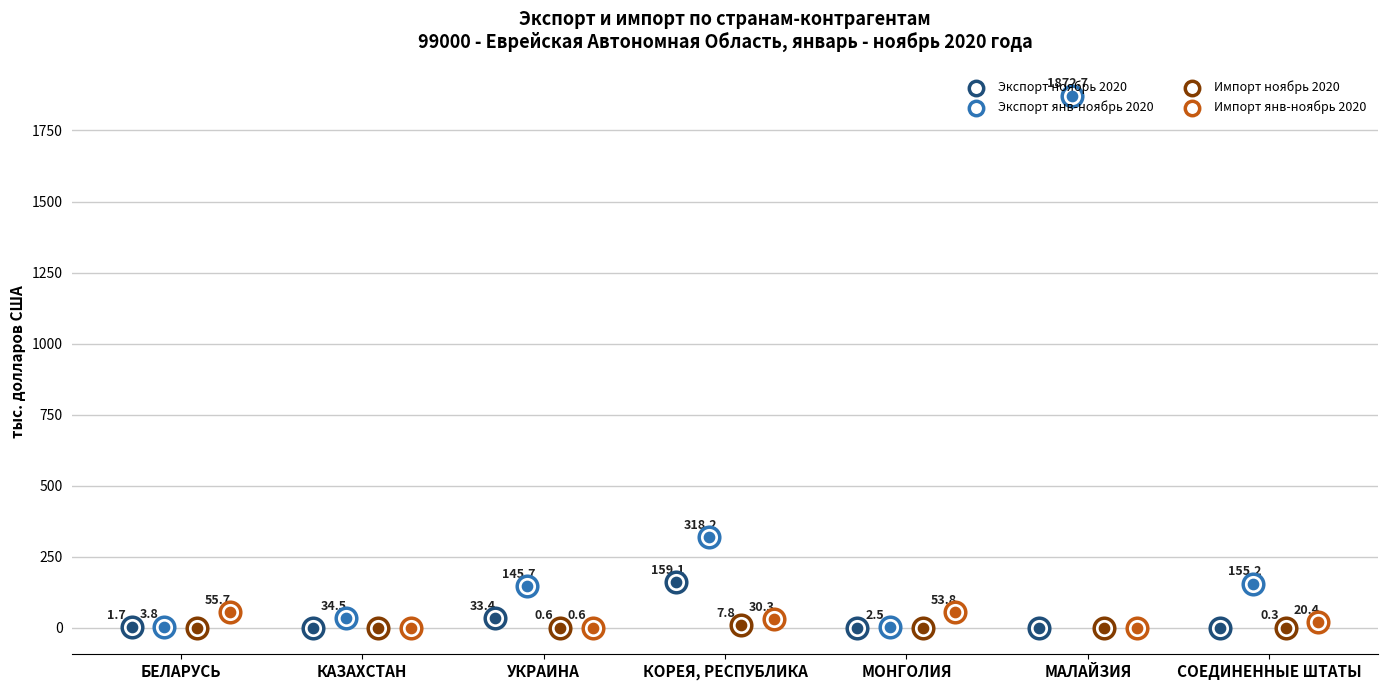

Which series has the largest total across all categories?

Экспорт янв-ноябрь 2020